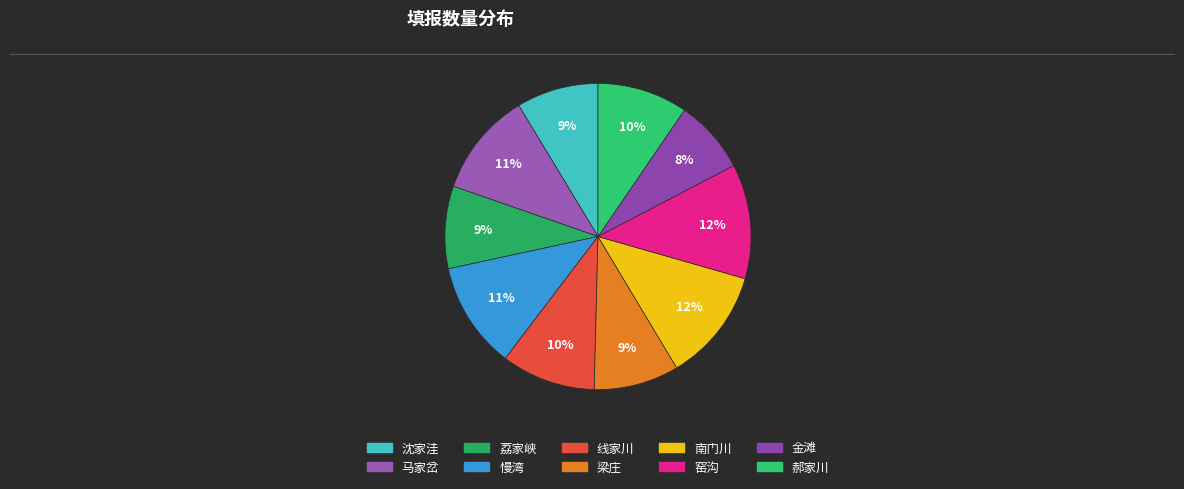

To the nearest percent, what is the difference between the largest and smallest slice percentages?

4%